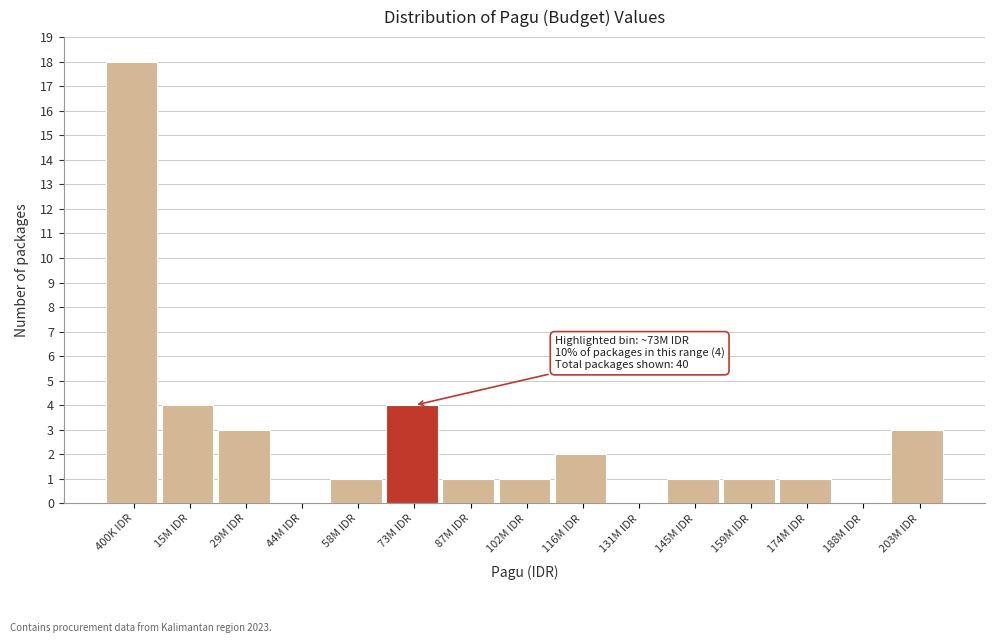

Reading left to right, extract all data points from this chart.

400K IDR=18	15M IDR=4	29M IDR=3	44M IDR=0	58M IDR=1	73M IDR=4	87M IDR=1	102M IDR=1	116M IDR=2	131M IDR=0	145M IDR=1	159M IDR=1	174M IDR=1	188M IDR=0	203M IDR=3